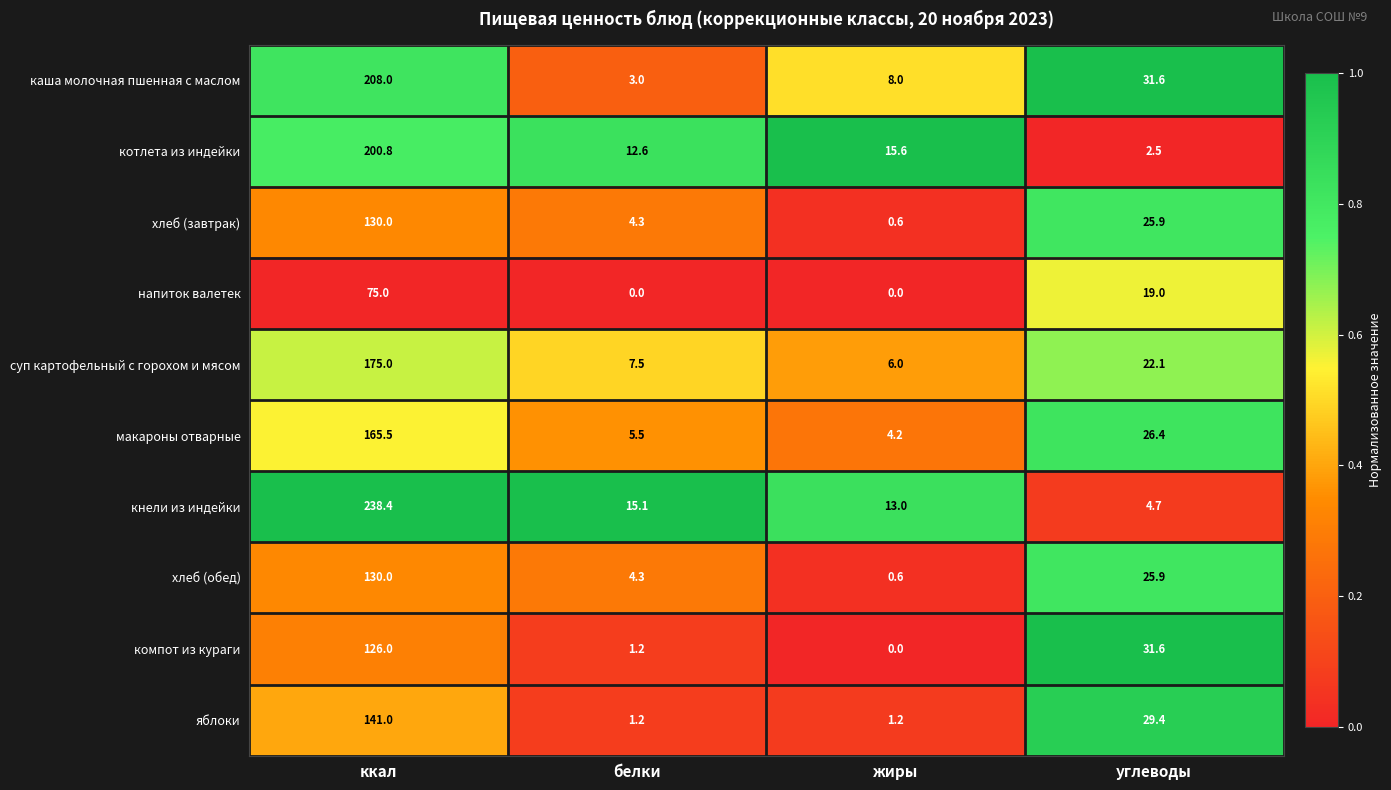

At which label does суп картофельный с горохом и мясом reach its minimum?

жиры